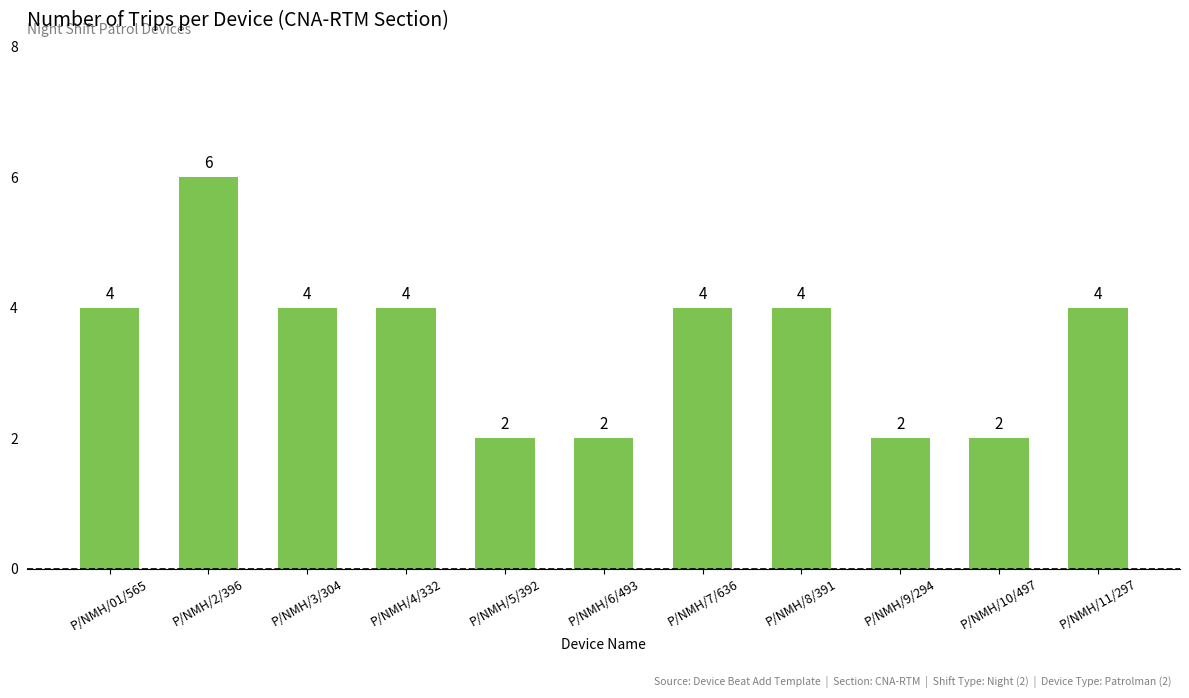

True or false: the data shows 6 at P/NMH/3/304.

False